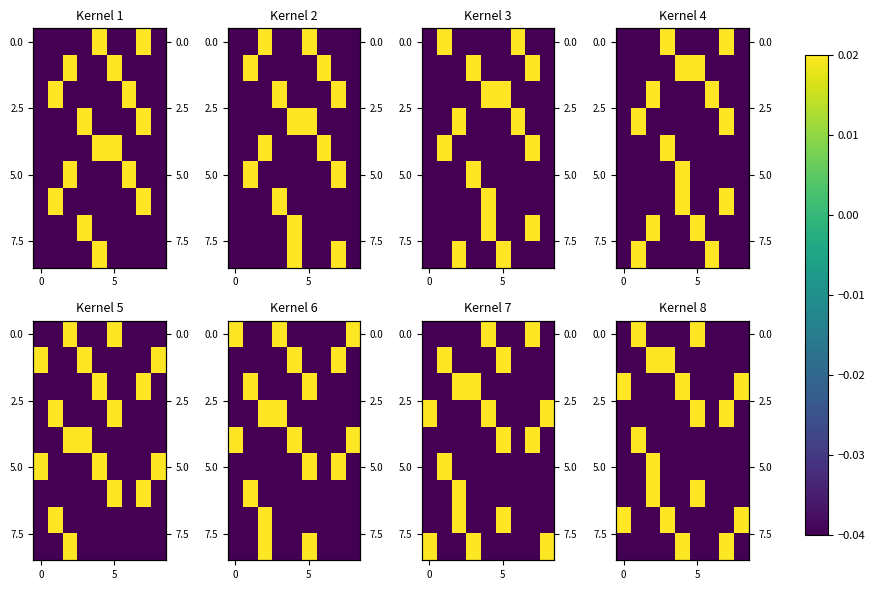

How many values in the 5.0 series exceed 0?

1